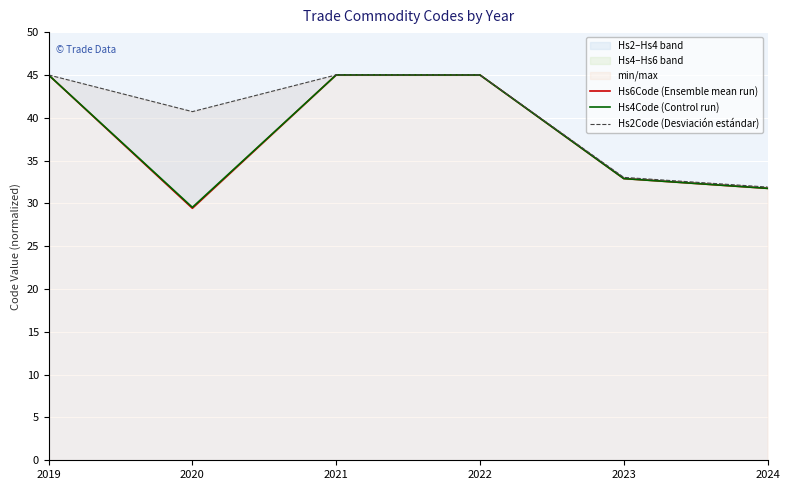

Where is the first local maximum for Hs6Code (Ensemble mean run)?

2021